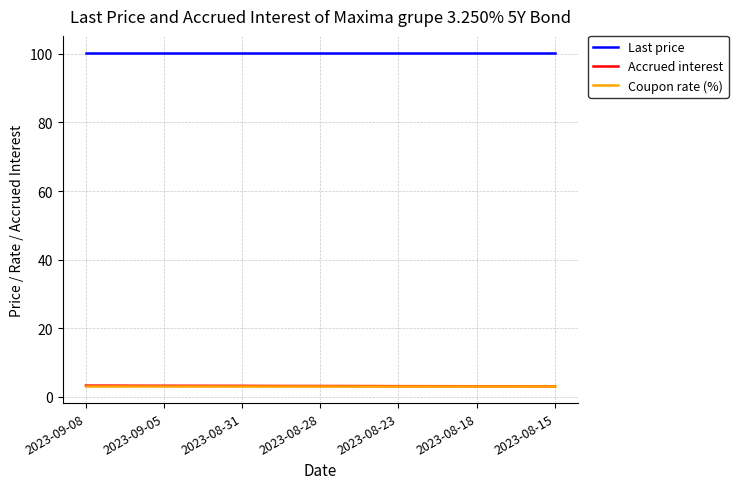

True or false: Last price and Coupon rate (%) intersect in this chart.

False